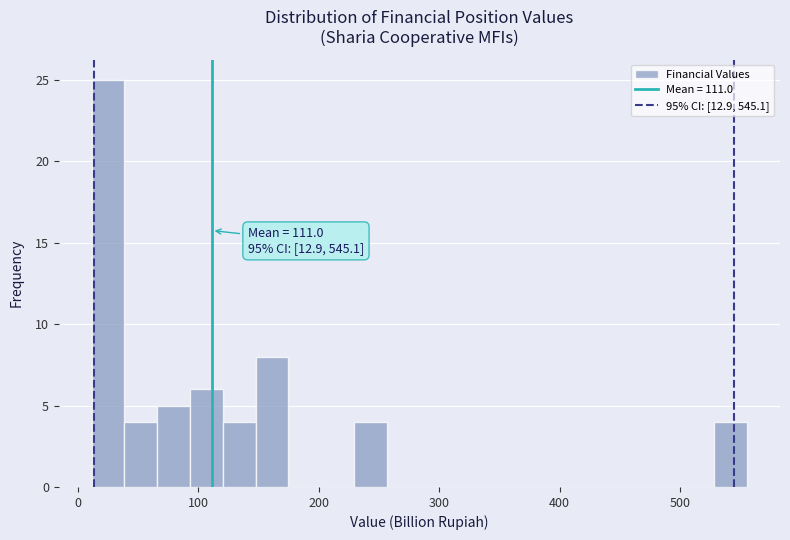

Read against the x-axis, roughly where is the centre of the tallest bar?

20